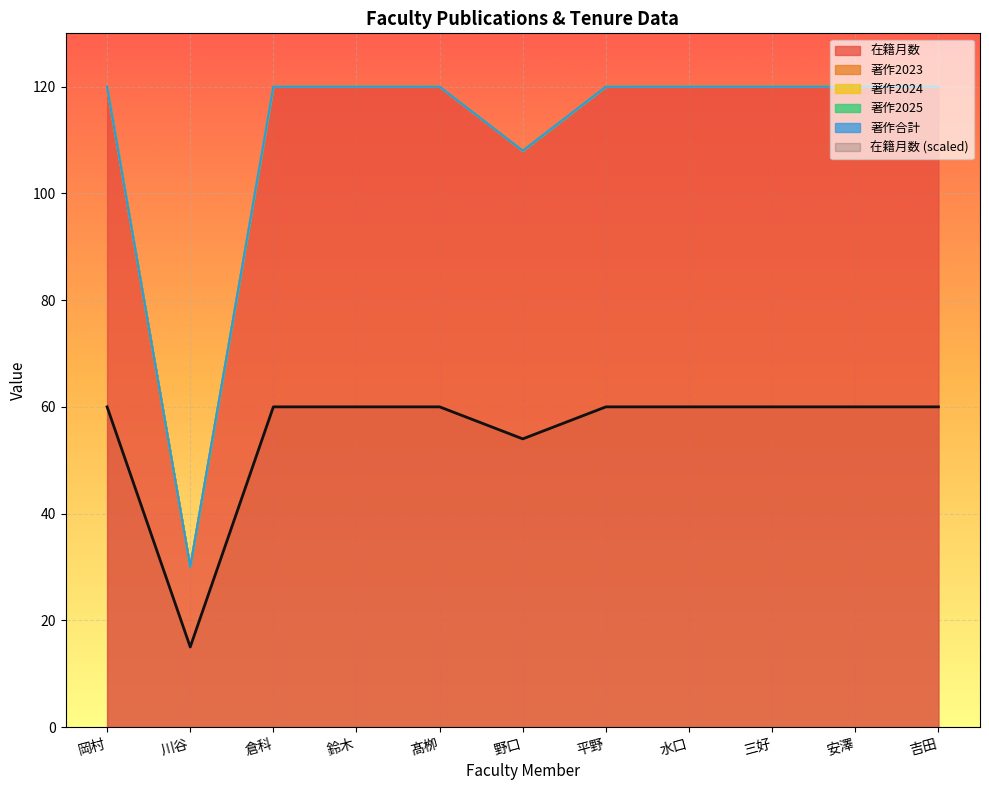

True or false: 著作2024 and 著作合計 cross at least once.

False